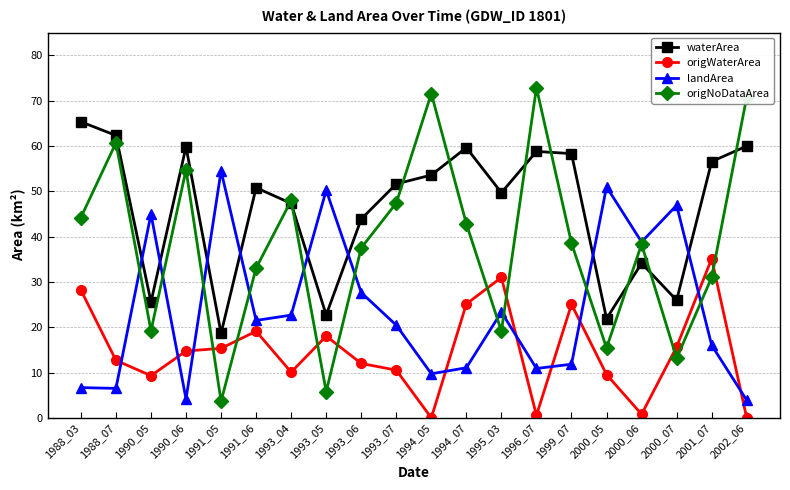

What is the maximum value shown in the chart?

72.8